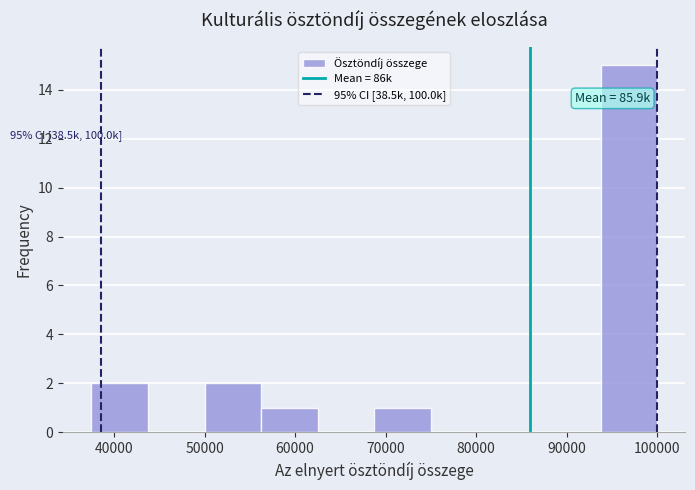

Over which range of the x-axis is the bar tallest?

94000 to 100000